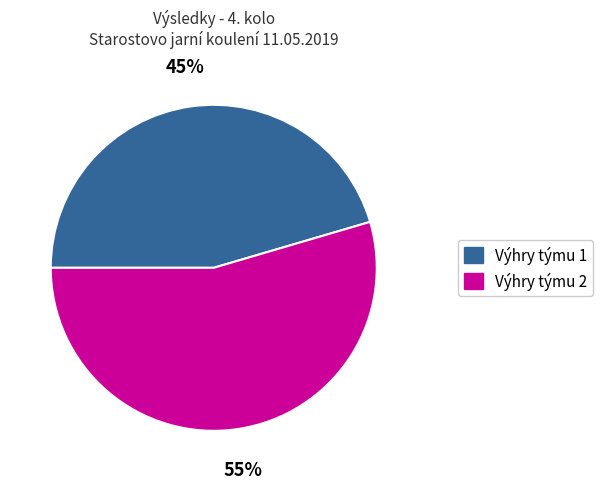

Is there a majority slice in this chart?

Yes